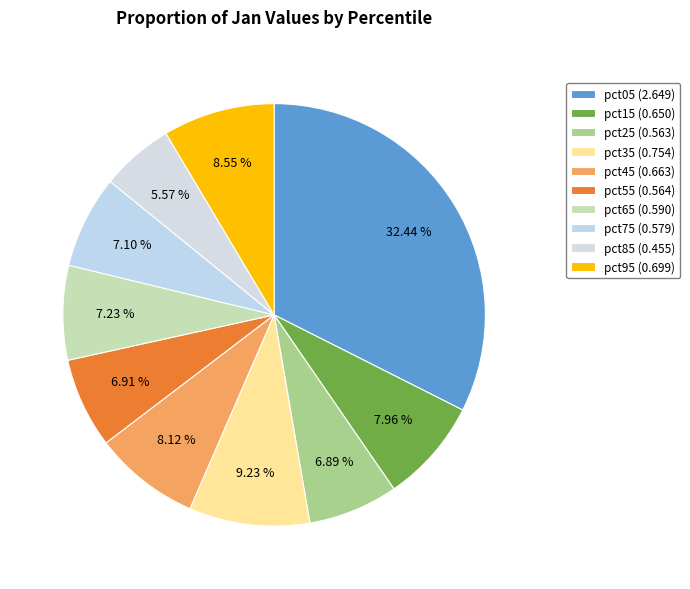

To the nearest percent, what portion does pct35 represent?

9%